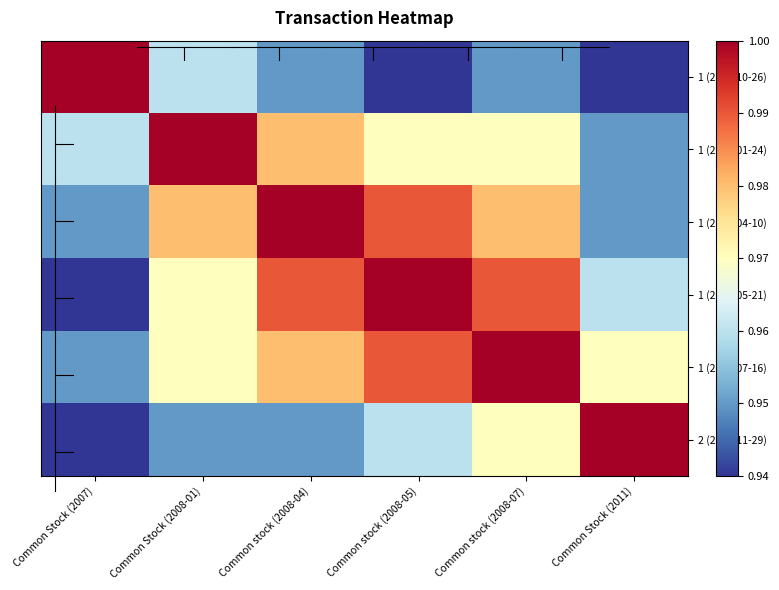

At how many categories does at least one series exceed 0?

6